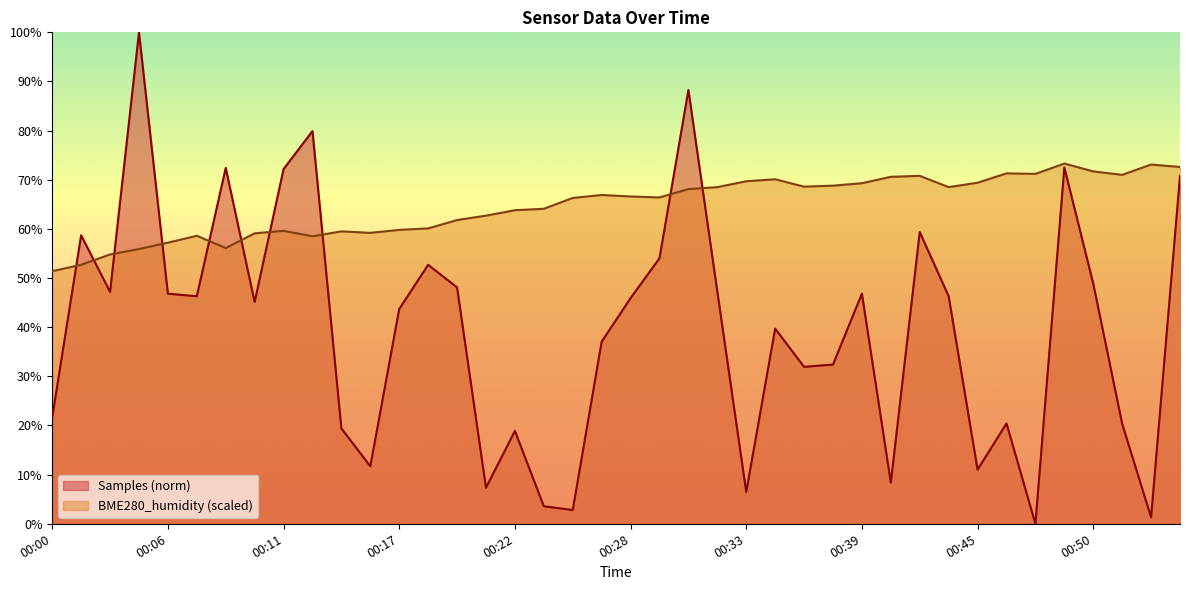

How many values in the BME280_humidity series exceed 66?

22